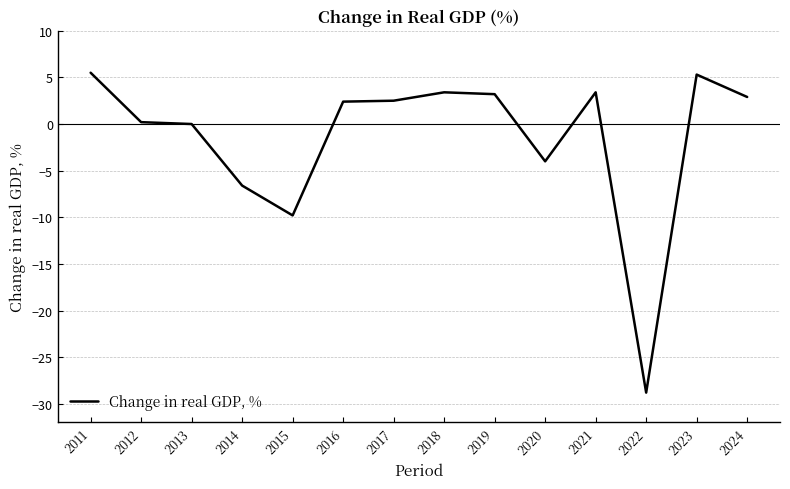

What is the difference between the maximum and minimum values?

34.3